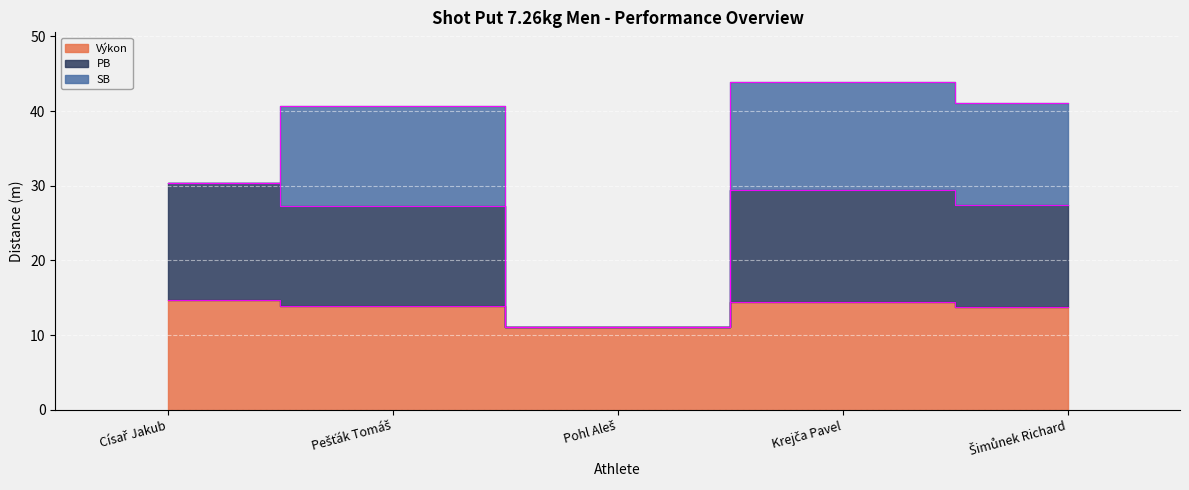

True or false: PB has more than 0 interior local peaks.

True